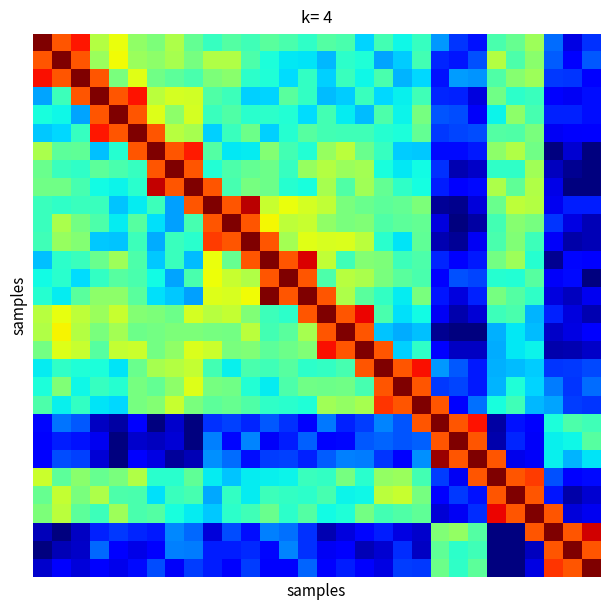

How many categories are shown in the chart?

30